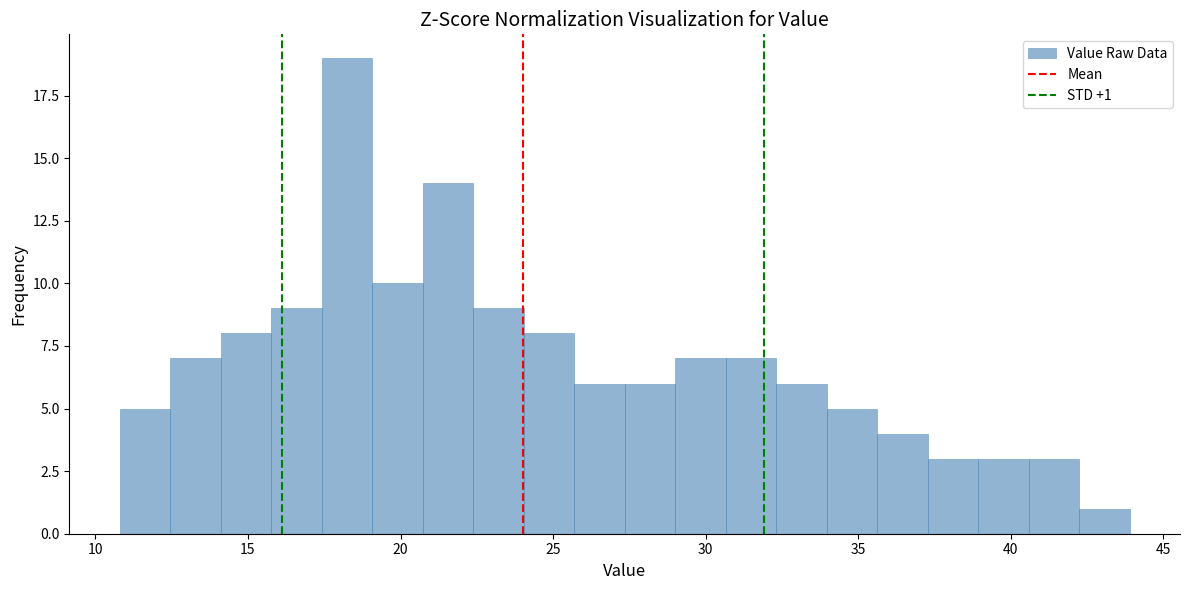

Read against the x-axis, roughly where is the centre of the tallest bar?

18.0